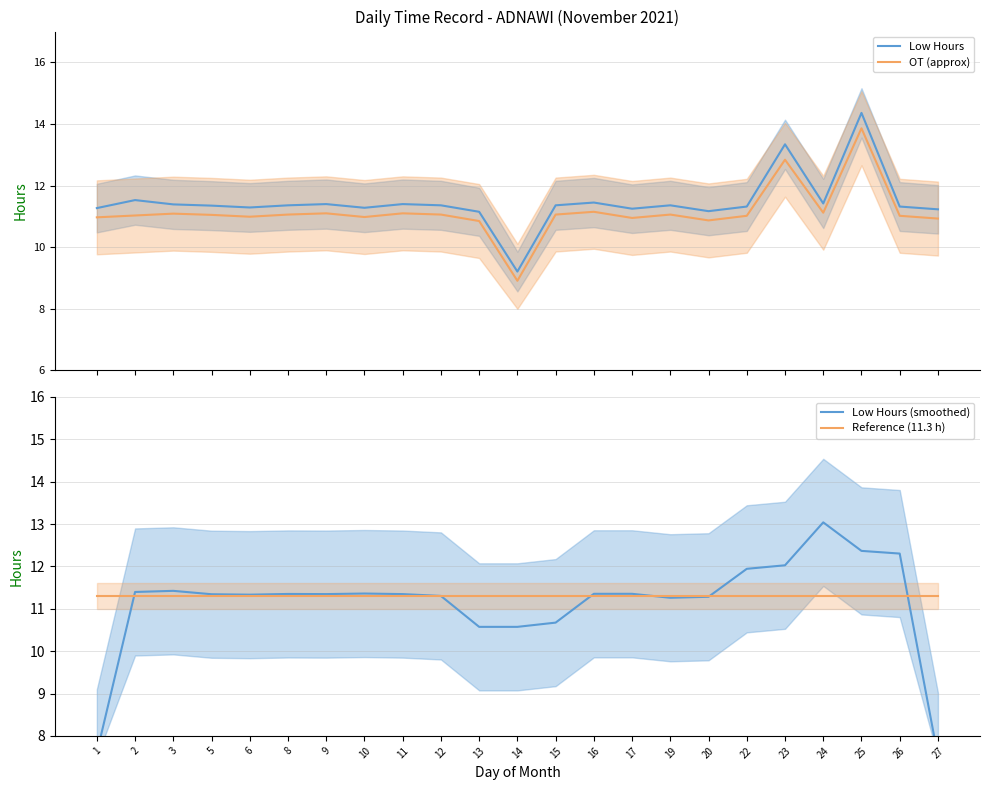

Does the chart display data point markers on the line(s)?

No